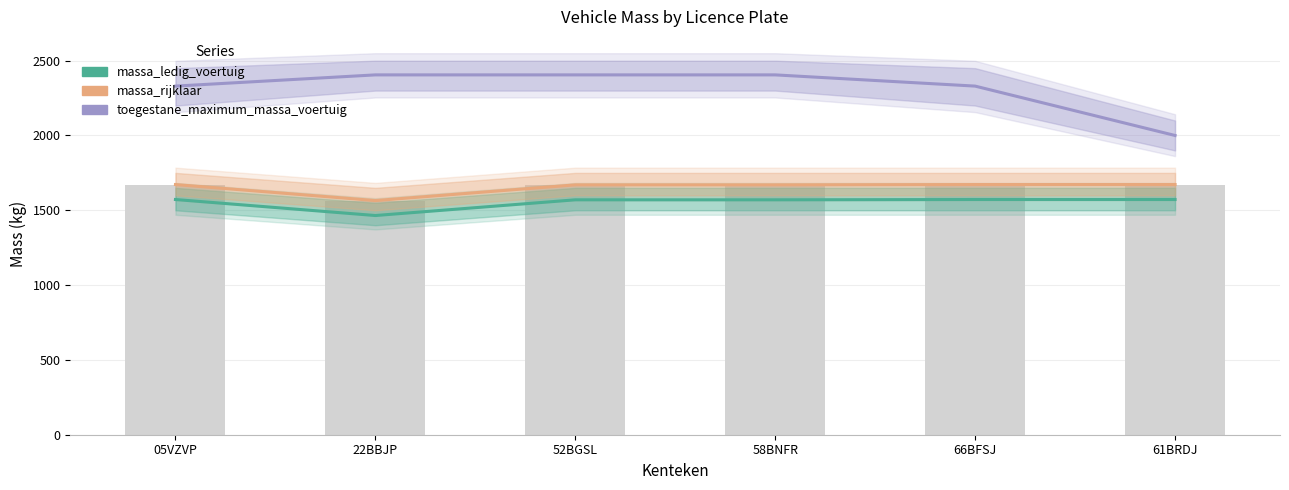

What is the difference between the maximum and minimum values in the massa_rijklaar series?

107